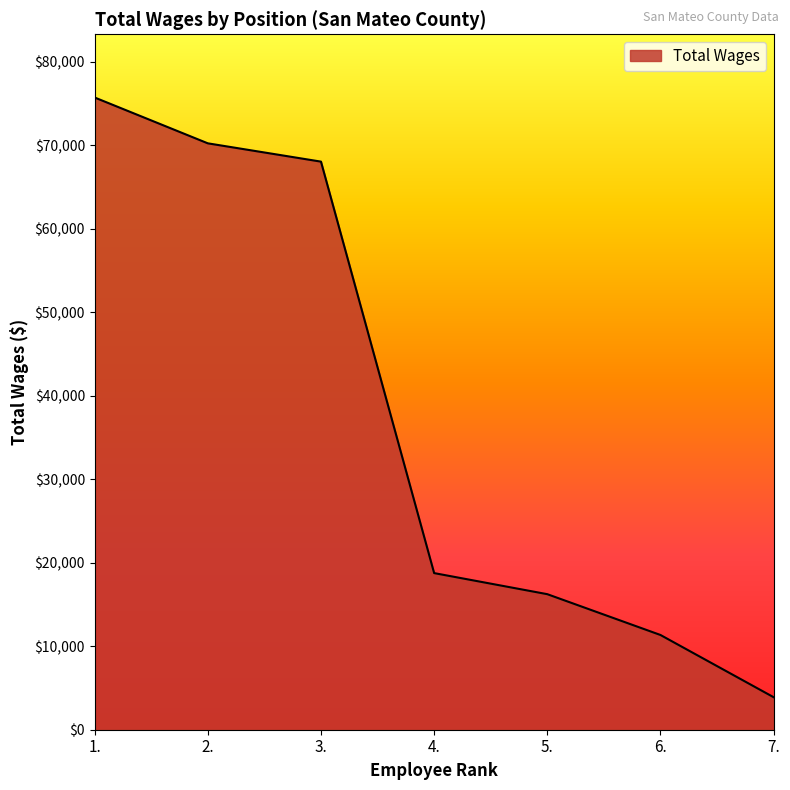

How many categories are shown in the chart?

7